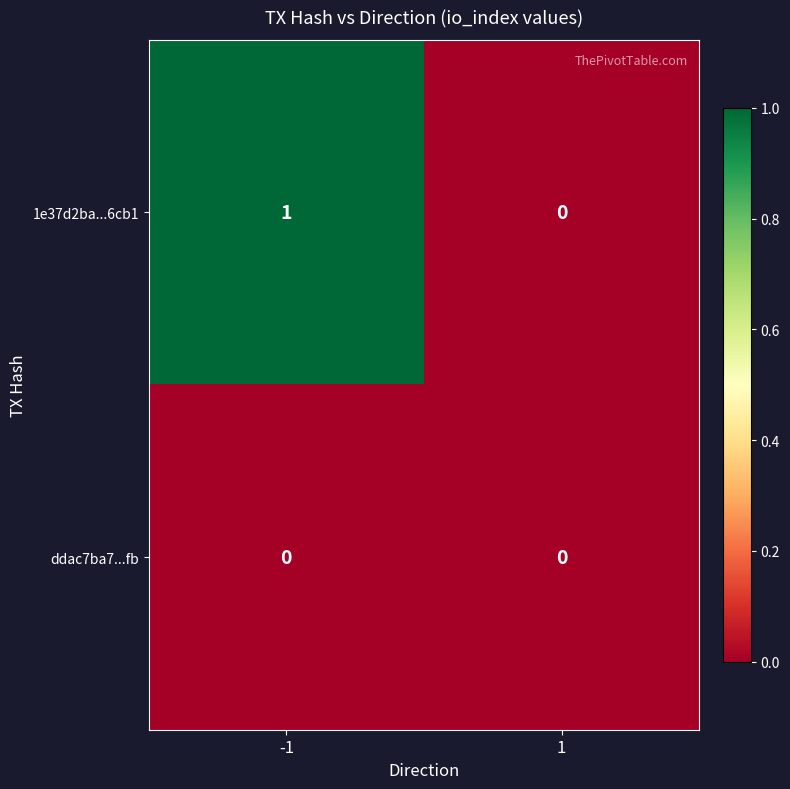

Rank the series by their average value, from lowest to highest.

ddac7ba7...fb, 1e37d2ba...6cb1